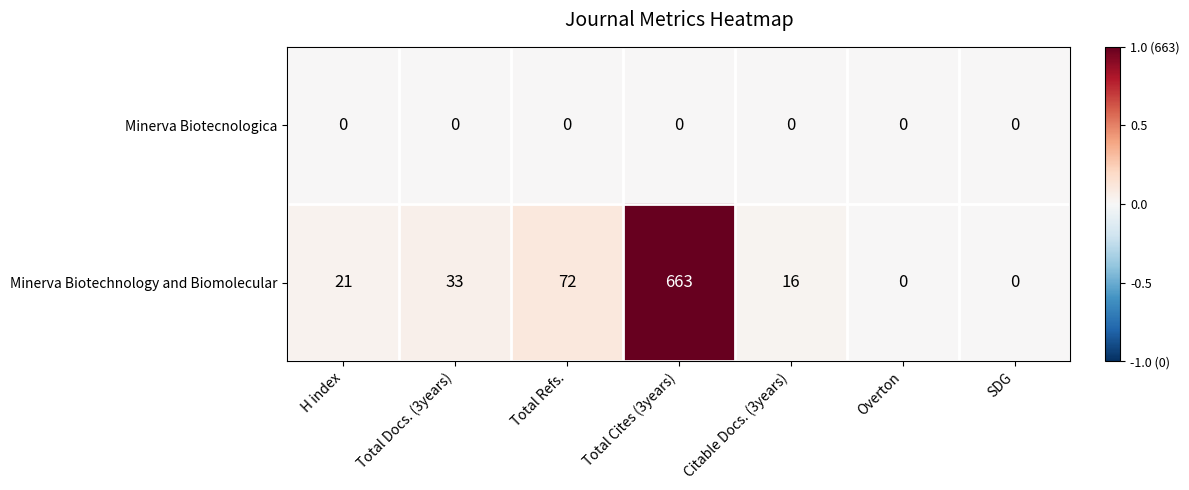

Which label corresponds to the largest value in the chart?

Total Cites (3years)